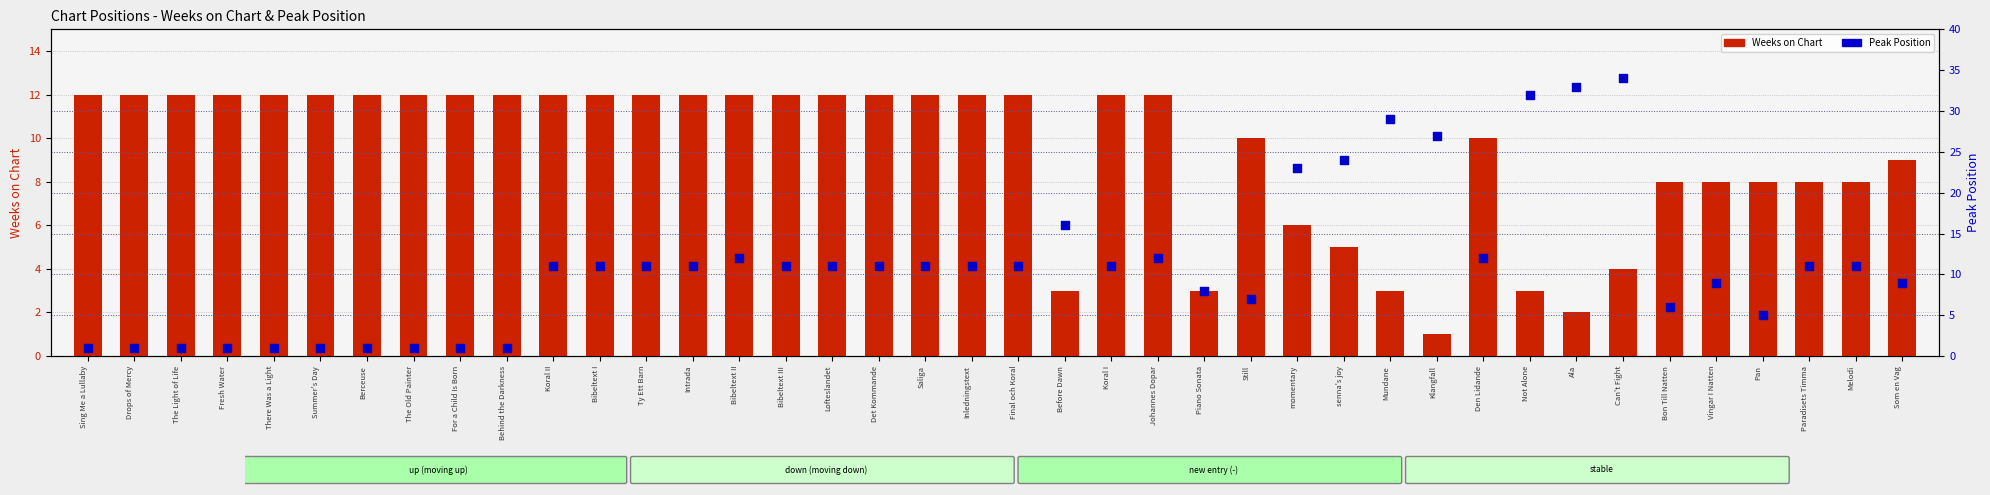

At which category is the sum across all series the highest?

Can't Fight